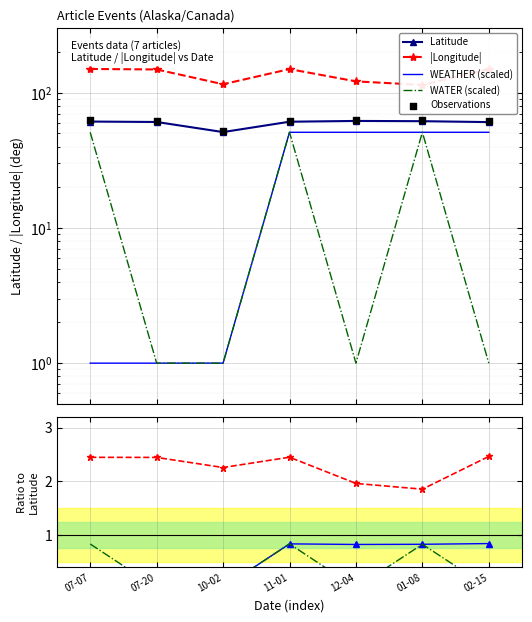

Which series reaches the maximum Y coordinate?

Longitude